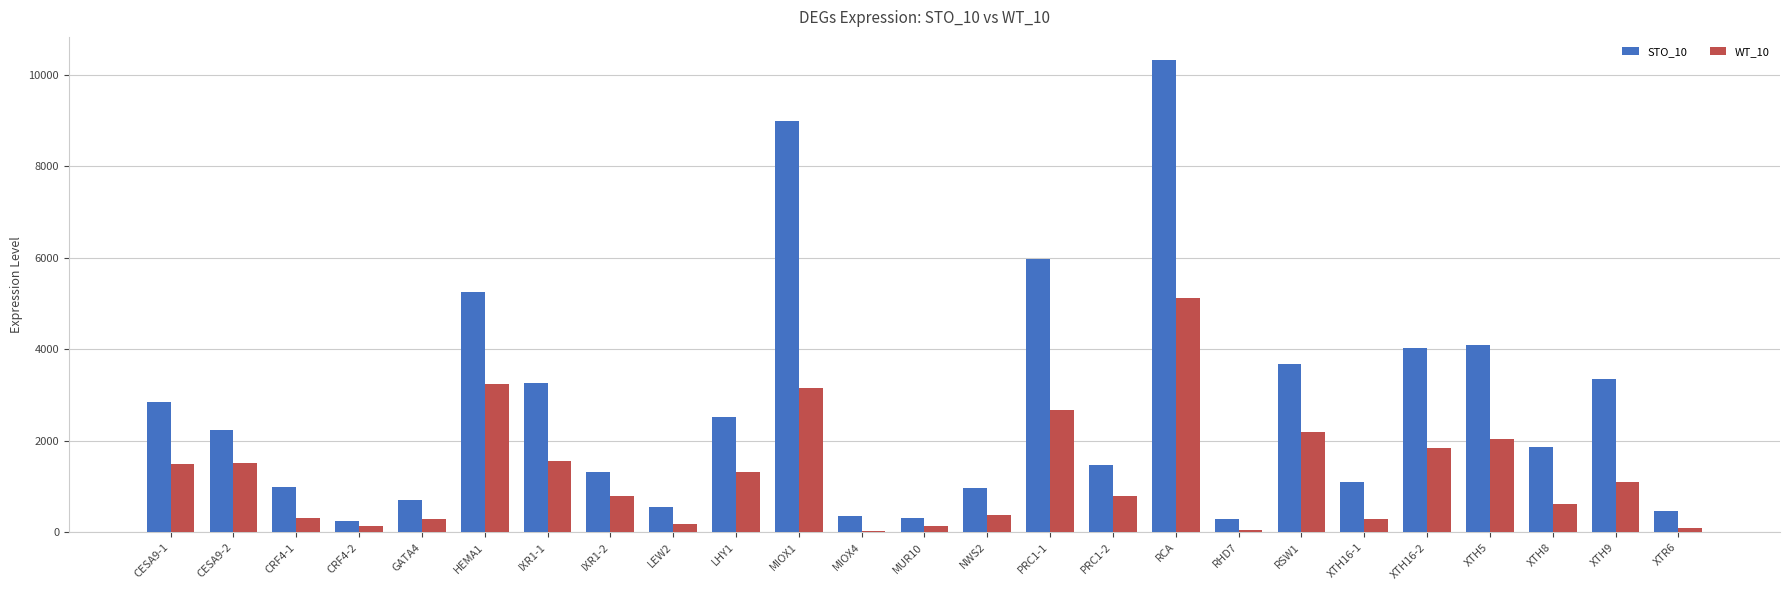

The value of WT_10 at XTH16-2 is 2423.3. True or false?

False